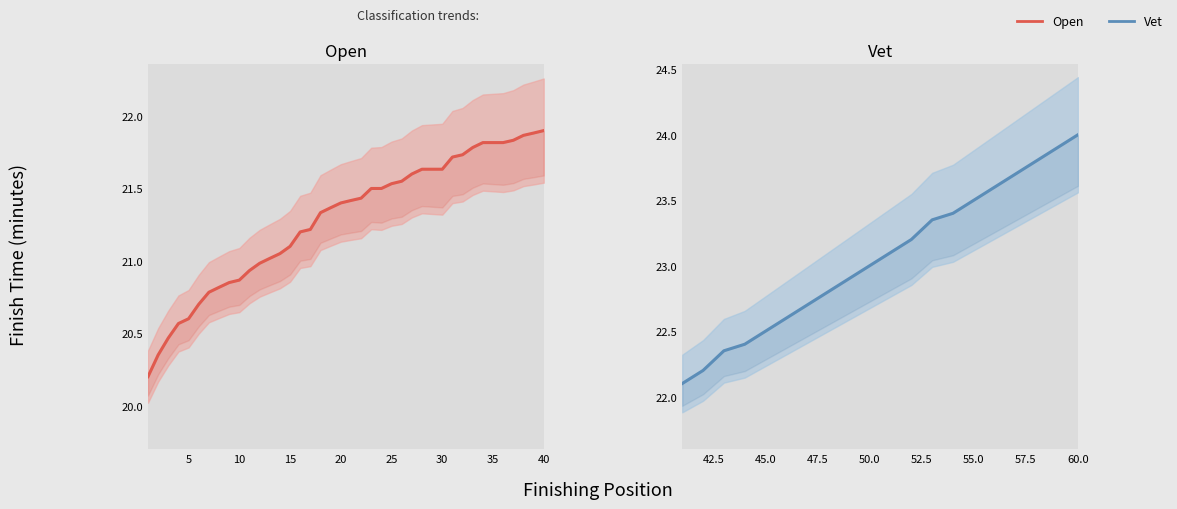

At which category does the chart reach its minimum across all series?

1